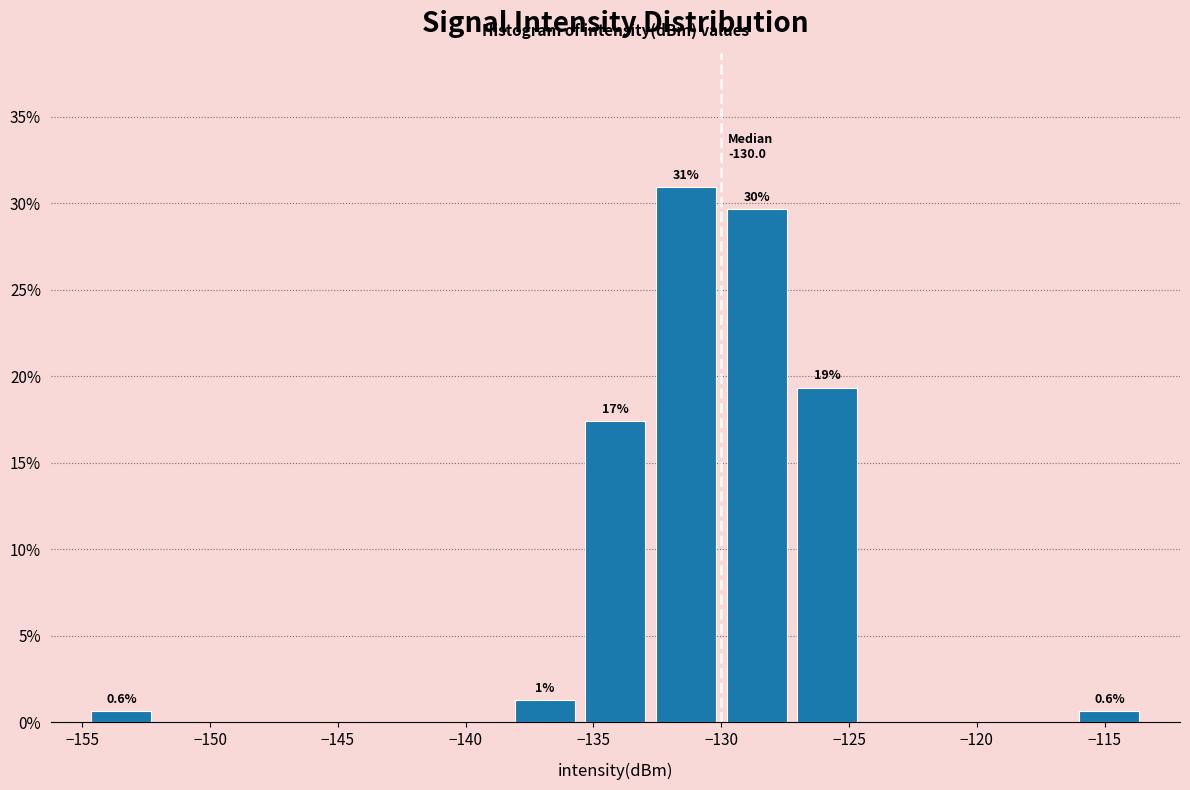

Which range on the x-axis has the tallest bar?

-133.0 to -130.0